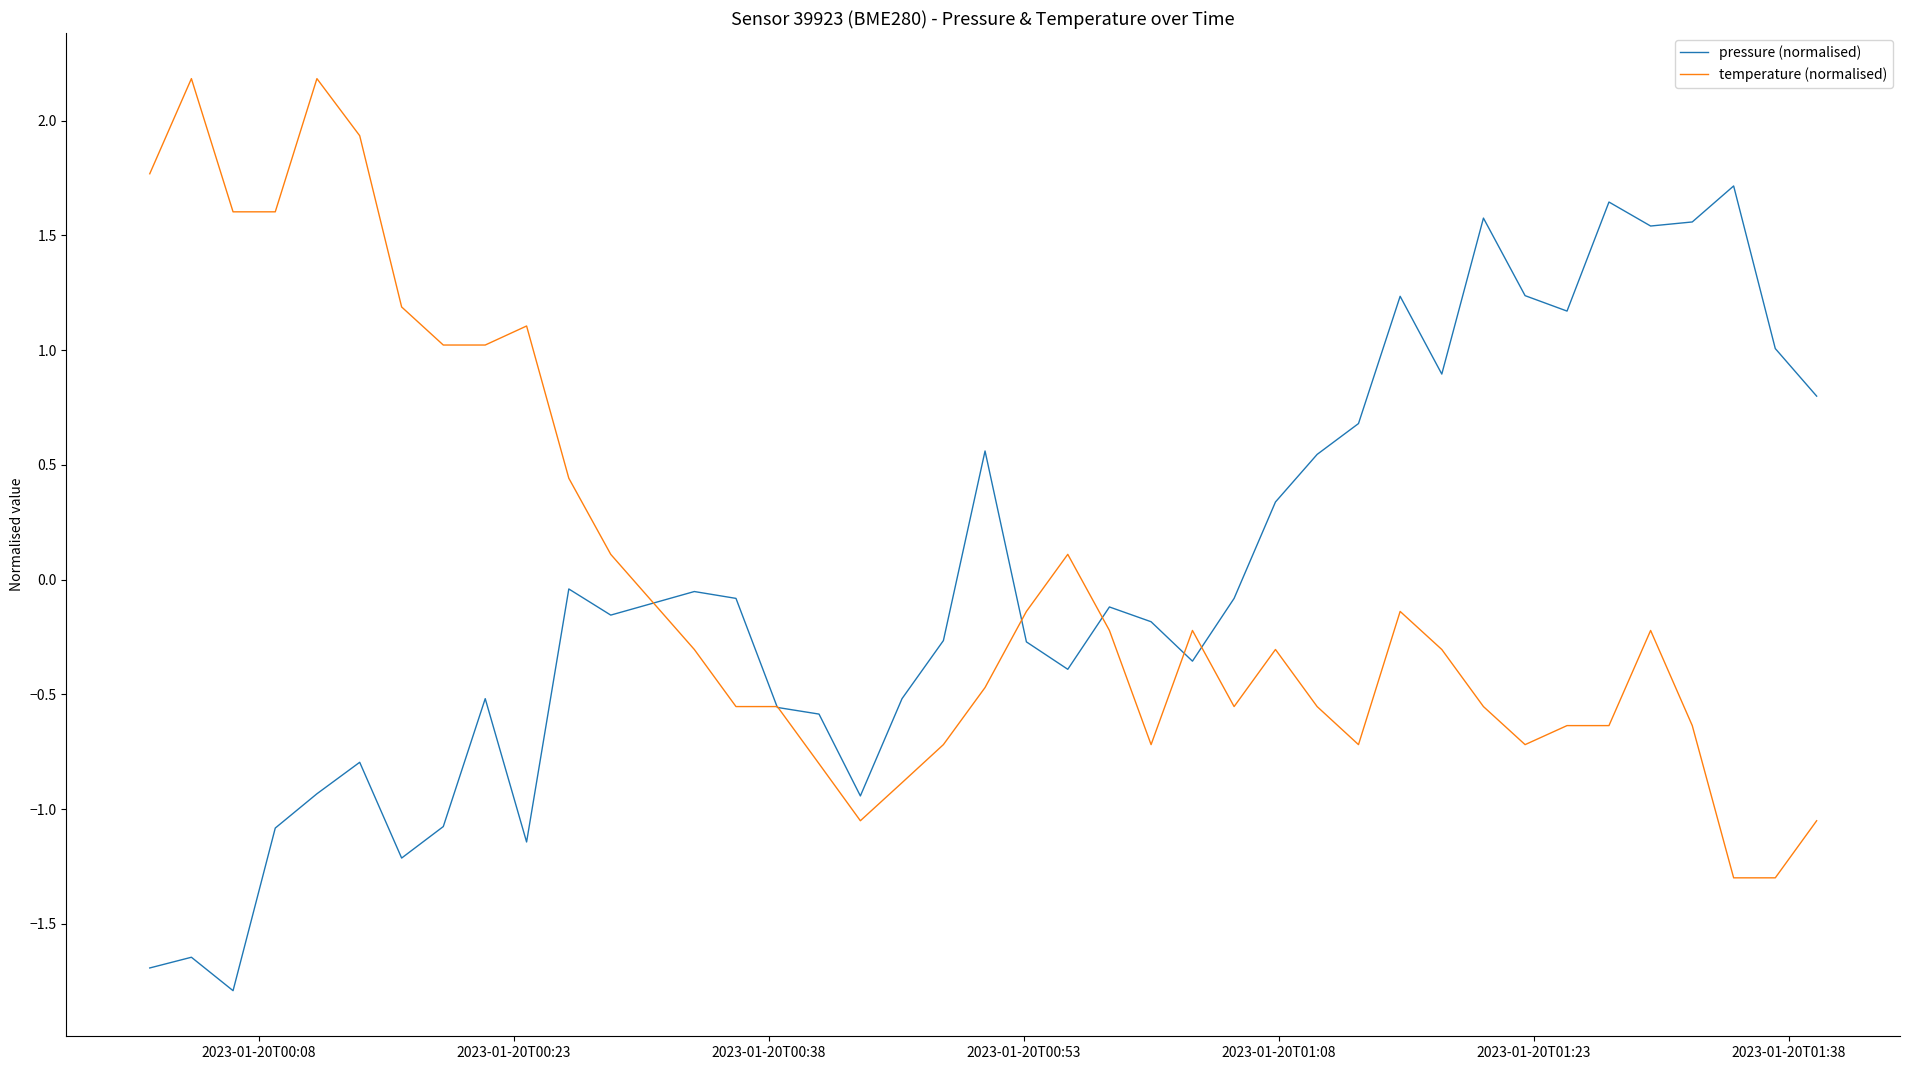

What is the smallest value displayed?

-1.8